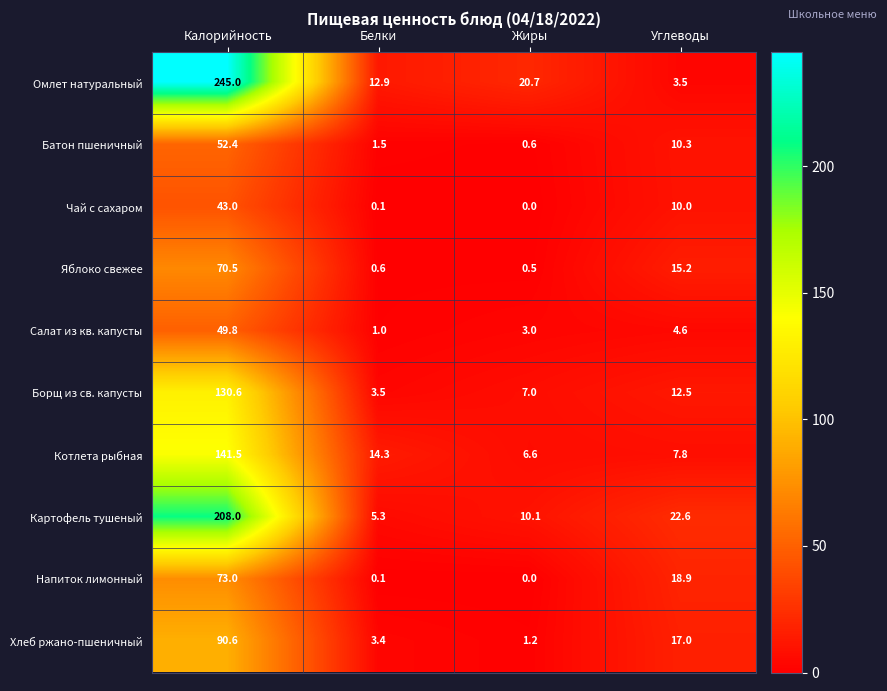

What is the approximate value of Хлеб ржано-пшеничный at Жиры?

1.2